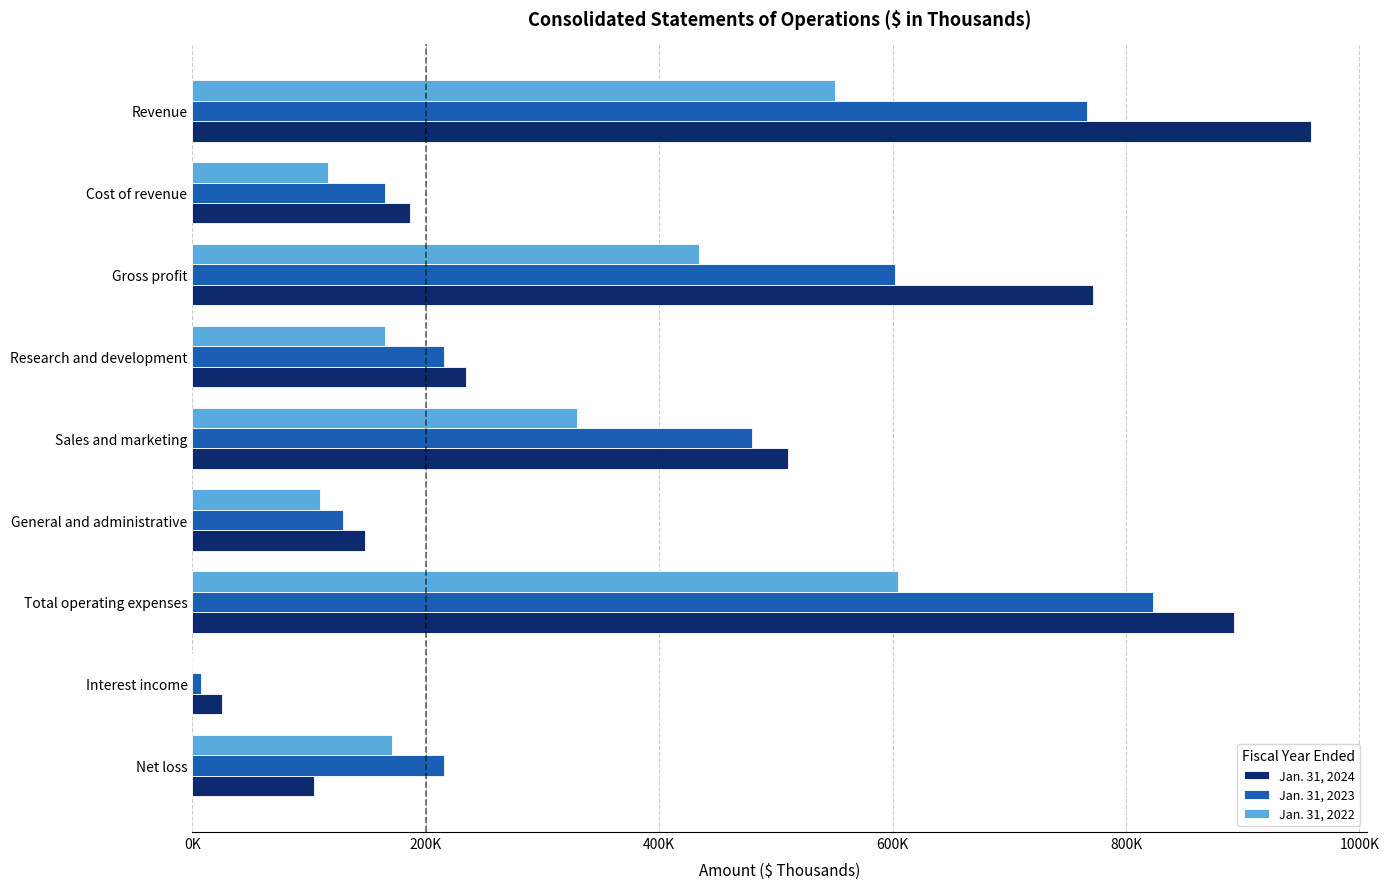

Which category has the highest value in the Jan. 31, 2024 series?

Revenue